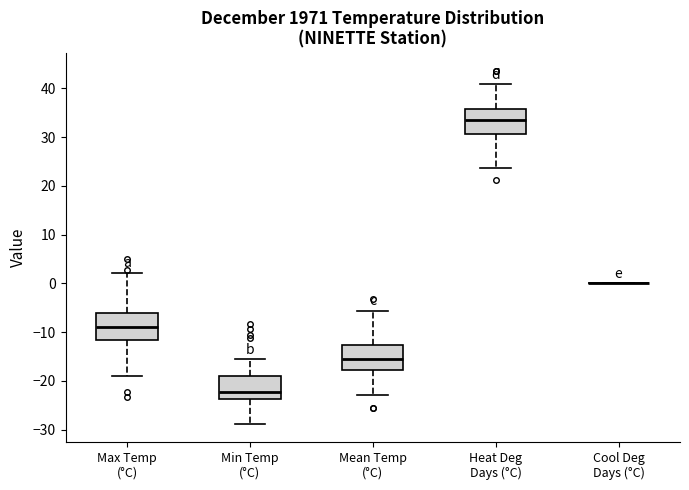

Reading left to right, transcribe this box plot: for each box, give where its median line is, the range the box spans, and where its two whiskers end, as read against the y-axis. The values are not printed on the chart, so give them approximately, as read against the axis.

Max Temp (°C): median -9, box -12 to -6, whiskers -19 to 2
Min Temp (°C): median -22, box -24 to -19, whiskers -29 to -16
Mean Temp (°C): median -15, box -18 to -13, whiskers -23 to -6
Heat Deg Days (°C): median 33, box 31 to 36, whiskers 24 to 41
Cool Deg Days (°C): box collapsed to a line at 0, whiskers 0 to 0